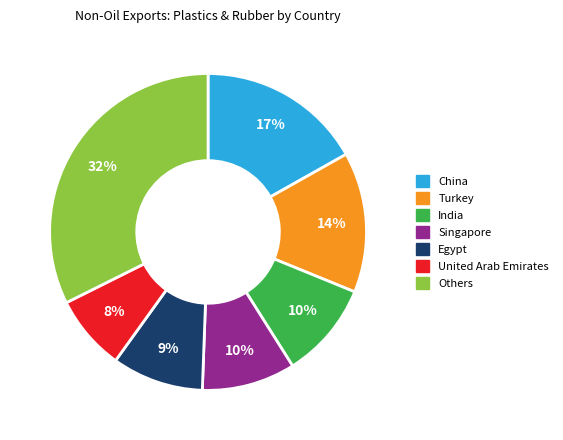

Which has a higher value, Turkey or Singapore?

Turkey